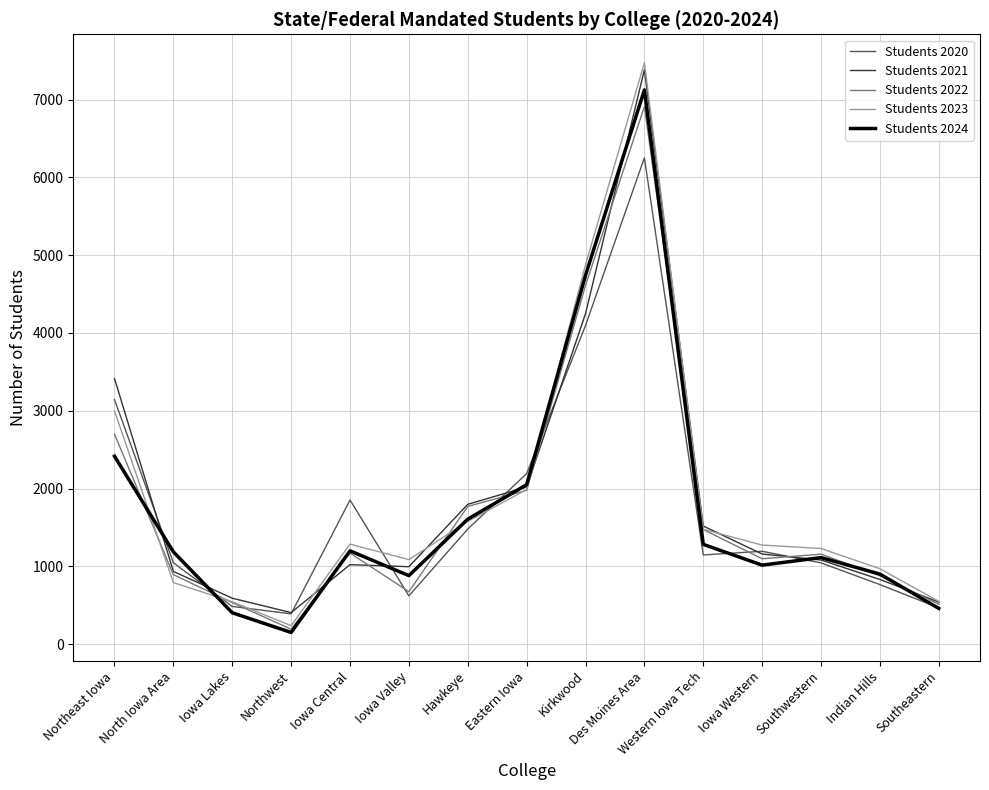

Rank the series by their maximum value, from highest to lowest.

Students 2023, Students 2021, Students 2024, Students 2022, Students 2020